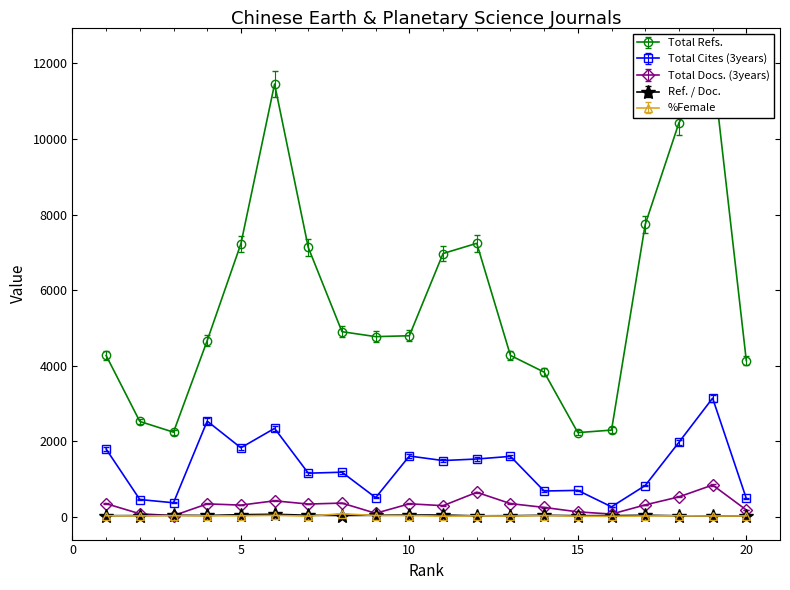

Between 11 and 19, which series saw the biggest shift?

Total Refs.